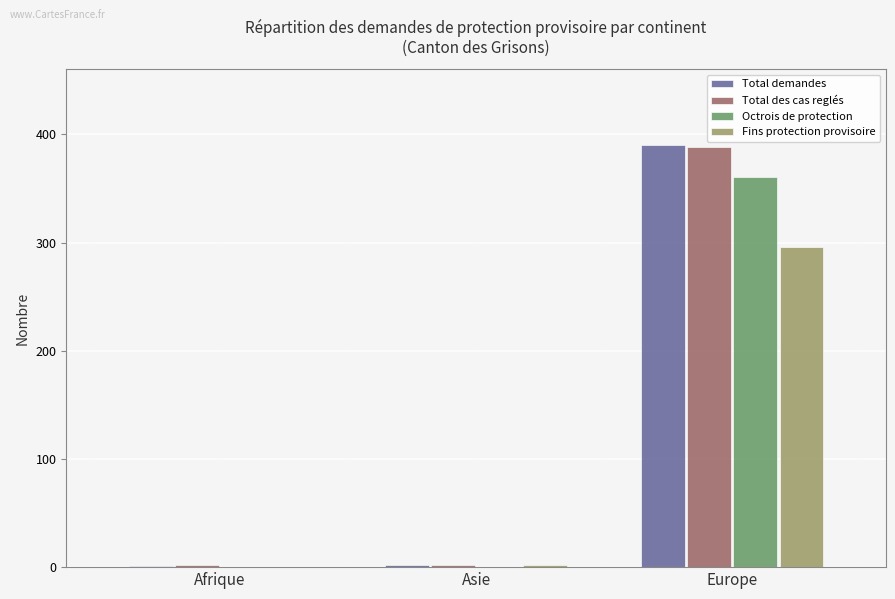

What value does the Fins protection provisoire series have at Europe?

296